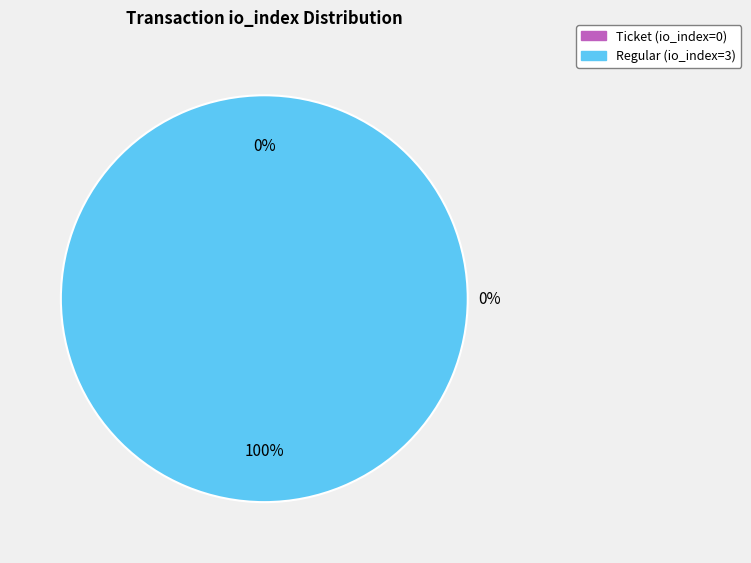

How many slices are in this pie chart?

2